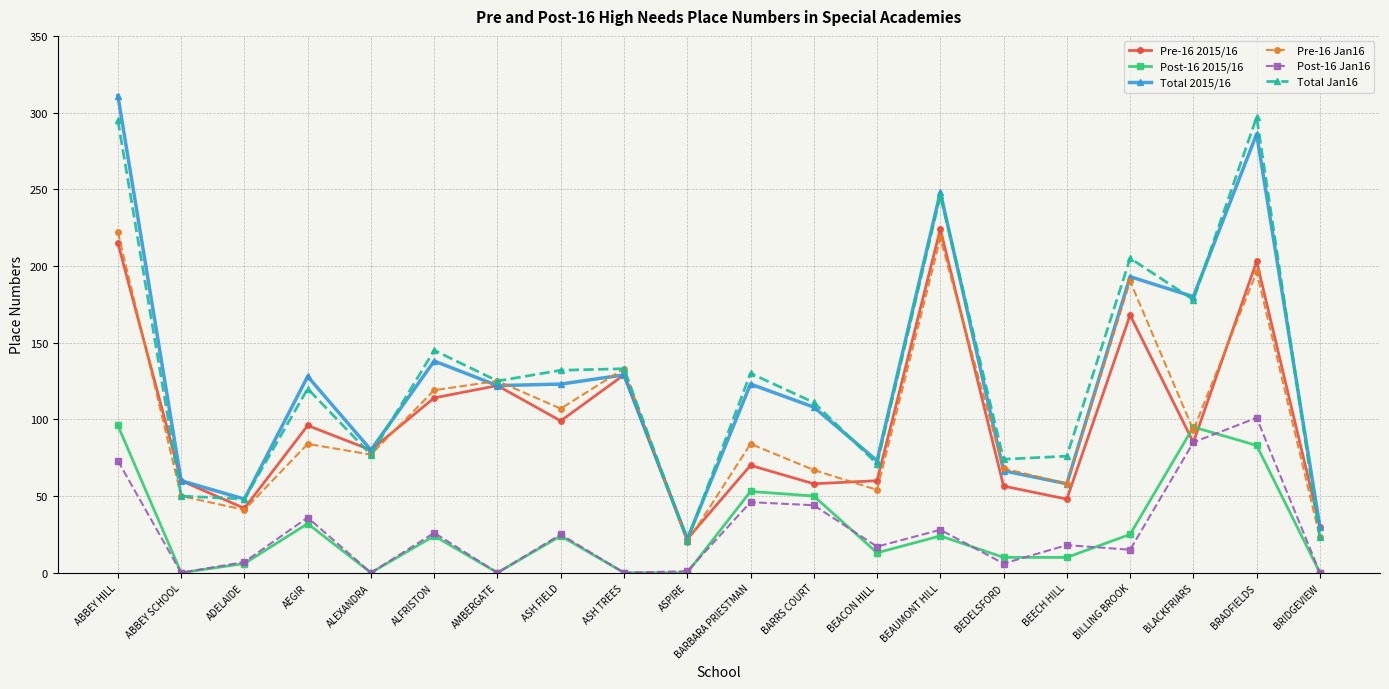

True or false: Total Jan16 and Post-16 Jan16 intersect in this chart.

False